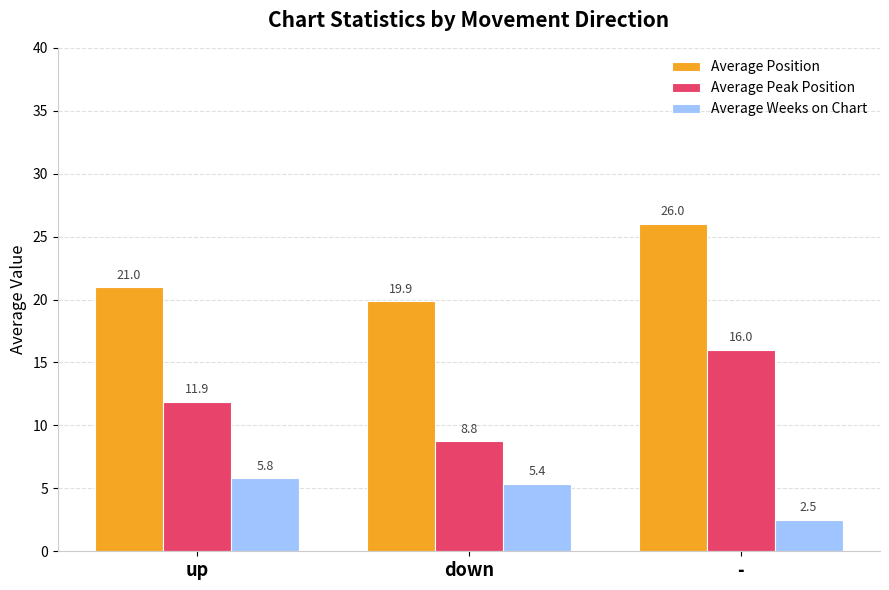

How many bars are there in each group?

3